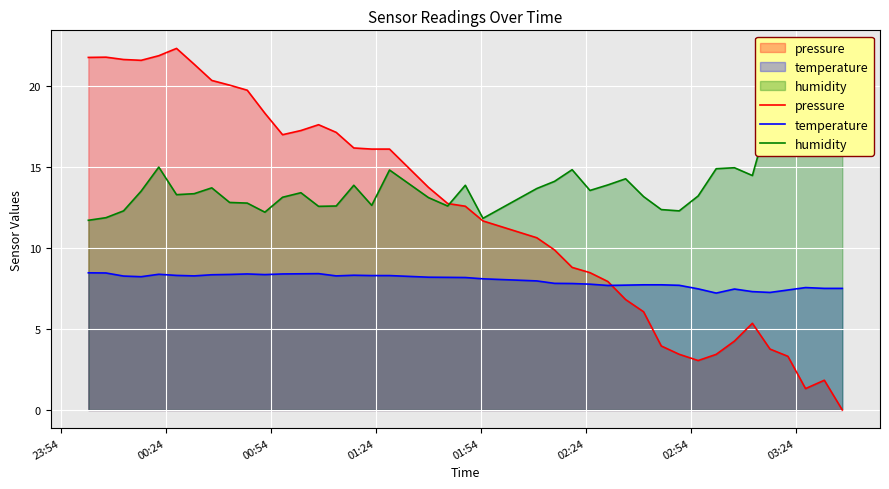

What is the maximum value for temperature?

8.5